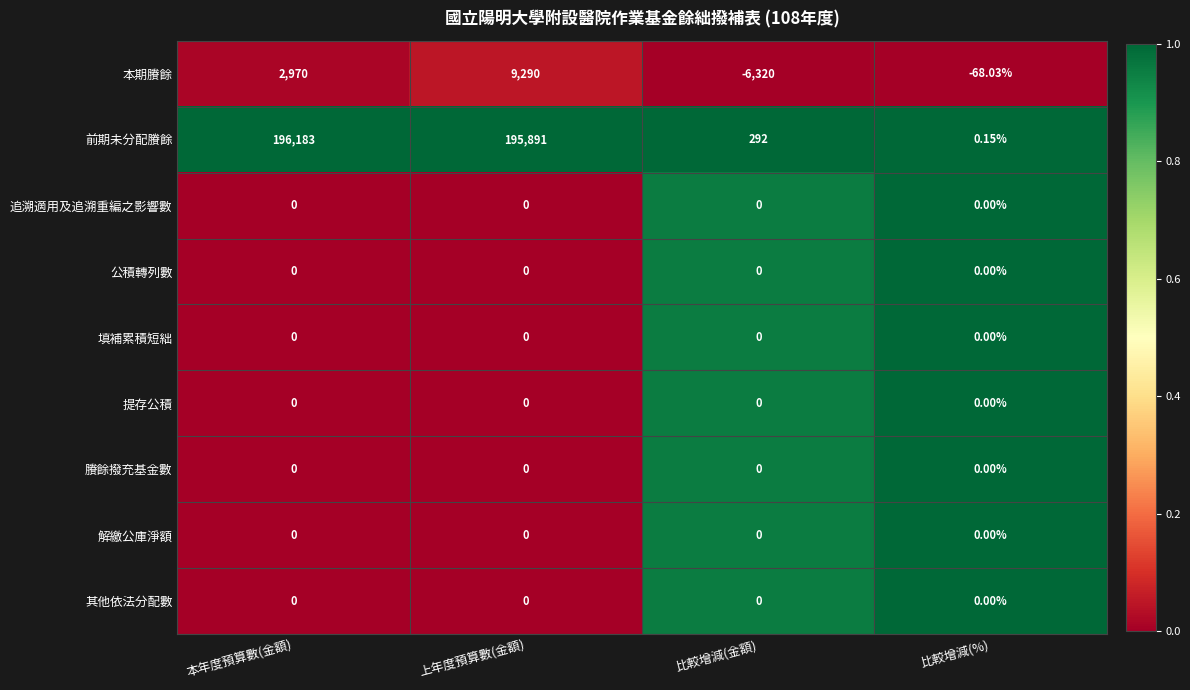

How many series are shown in this chart?

9